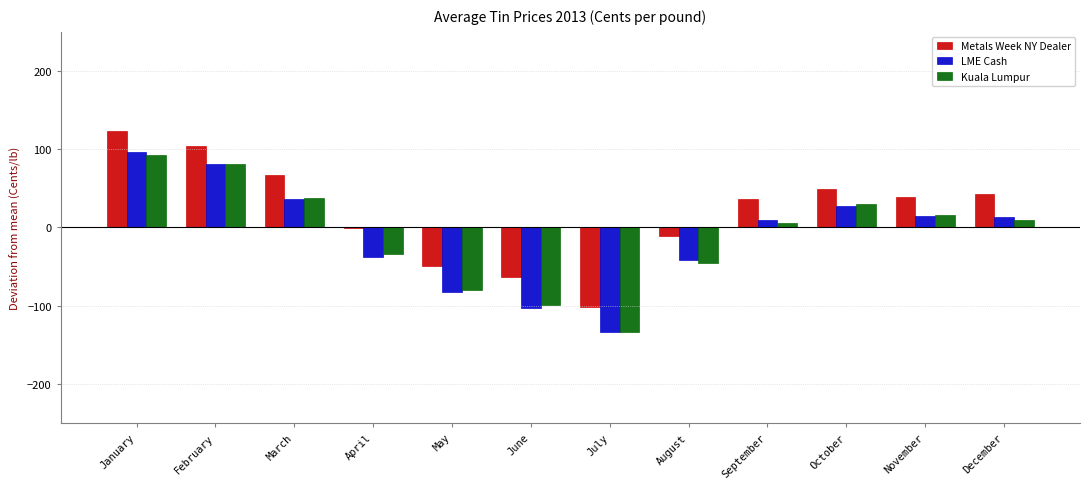

At which category does the chart reach its peak across all series?

January